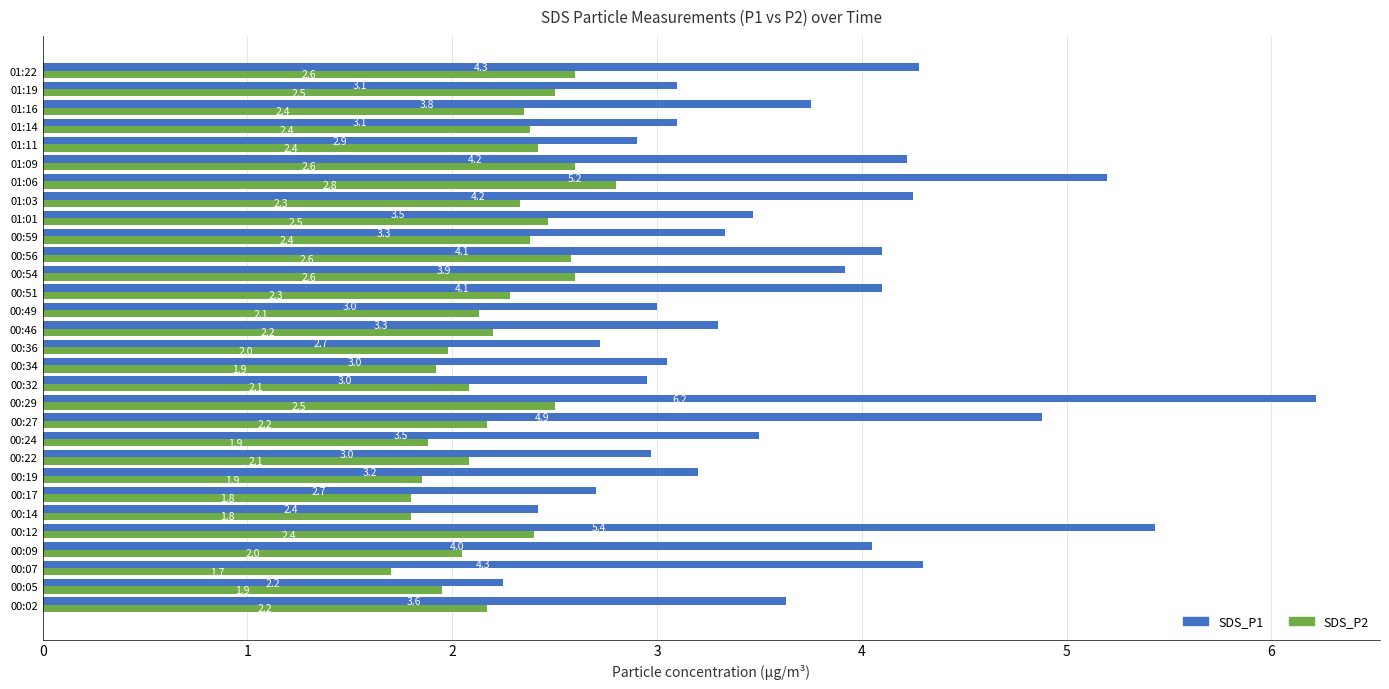

Which category has the highest value in the SDS_P1 series?

00:29